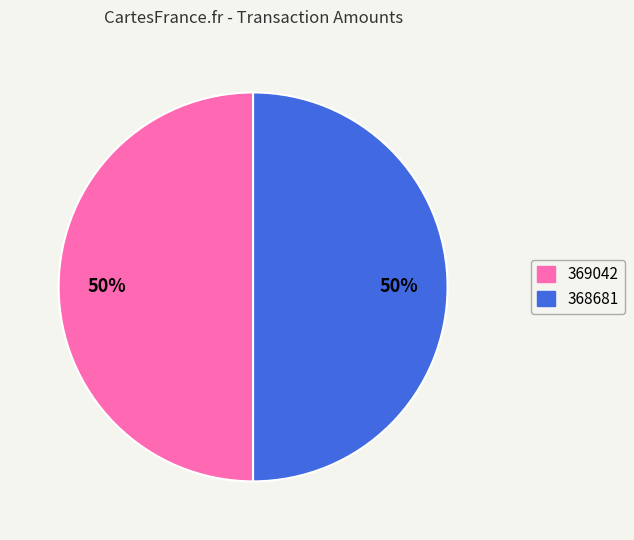

What percentage is the 369042 slice, to the nearest percent?

50%